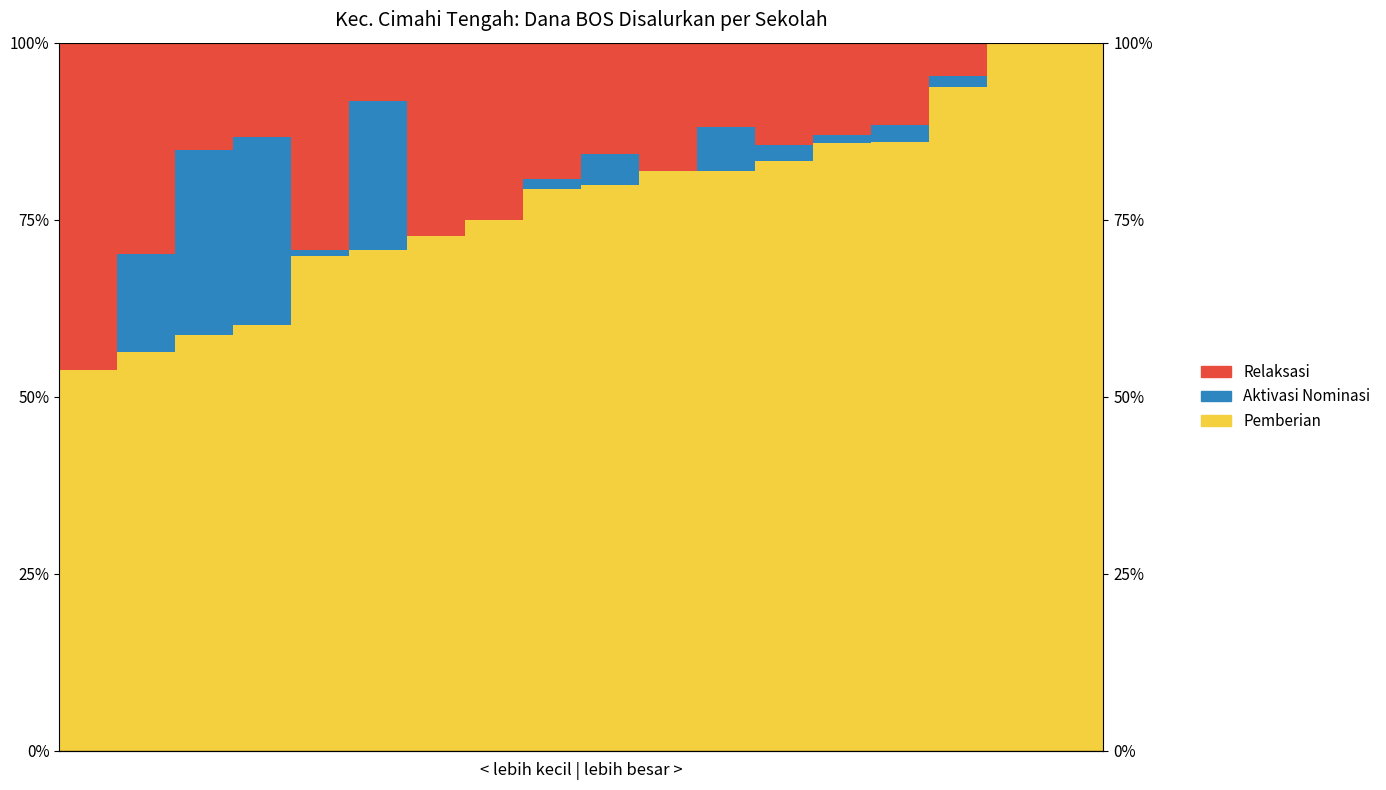

The value of Relaksasi at 16 is 0.3. True or false?

False